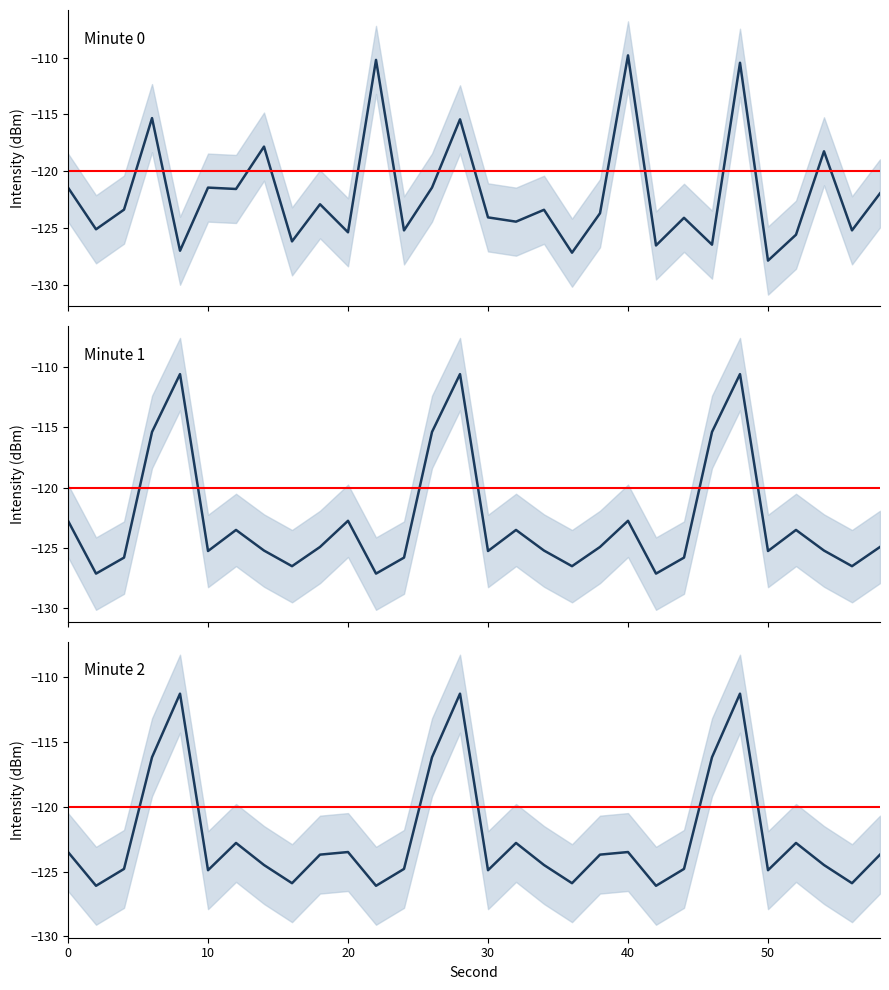

What is the value of the intensity(dBm) min2 point at the 23rd from the left?

-124.8